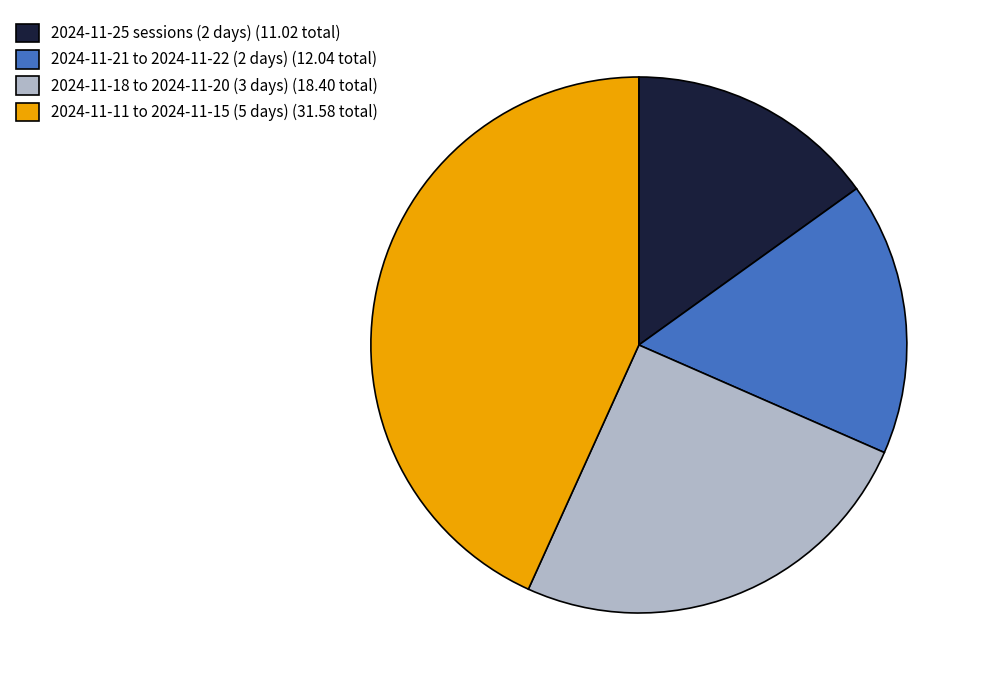

Between 2024-11-18 to 2024-11-20 (3 days) (18.40 total) and 2024-11-25 sessions (2 days) (11.02 total), which is larger?

2024-11-18 to 2024-11-20 (3 days) (18.40 total)